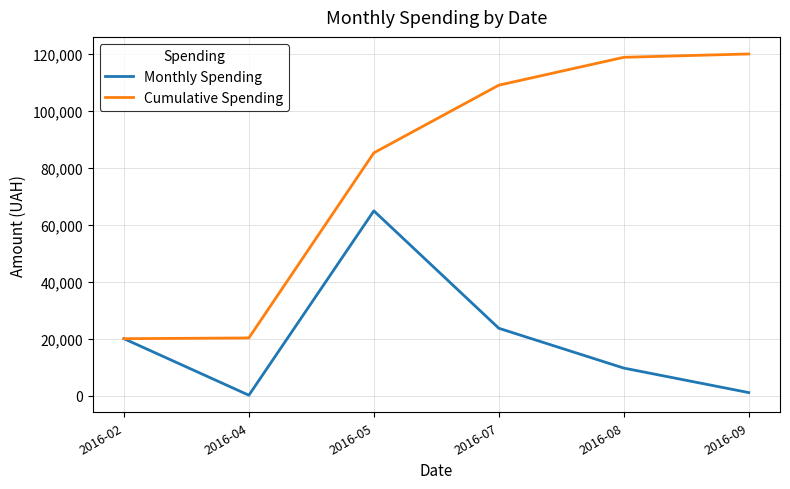

List the series in order of their overall mean, highest first.

Cumulative Spending, Monthly Spending